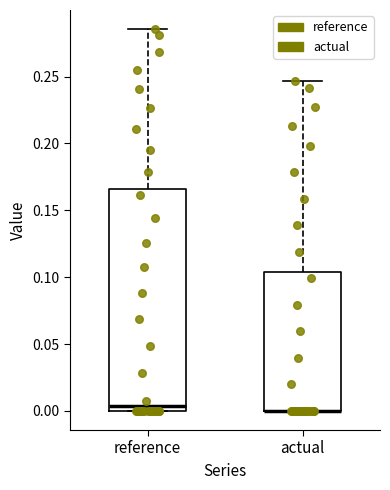

Reading left to right, read every box against the y-axis: the position of its median line, the range the box covers, and the ends of its whiskers. The values are not printed on the chart, so give them approximately, as read against the axis.

reference: median 0.005, box 0.000 to 0.165, whiskers 0.000 to 0.285
actual: median 0.000 (drawn on the box's lower edge), box 0.000 to 0.105, whiskers 0.000 to 0.245